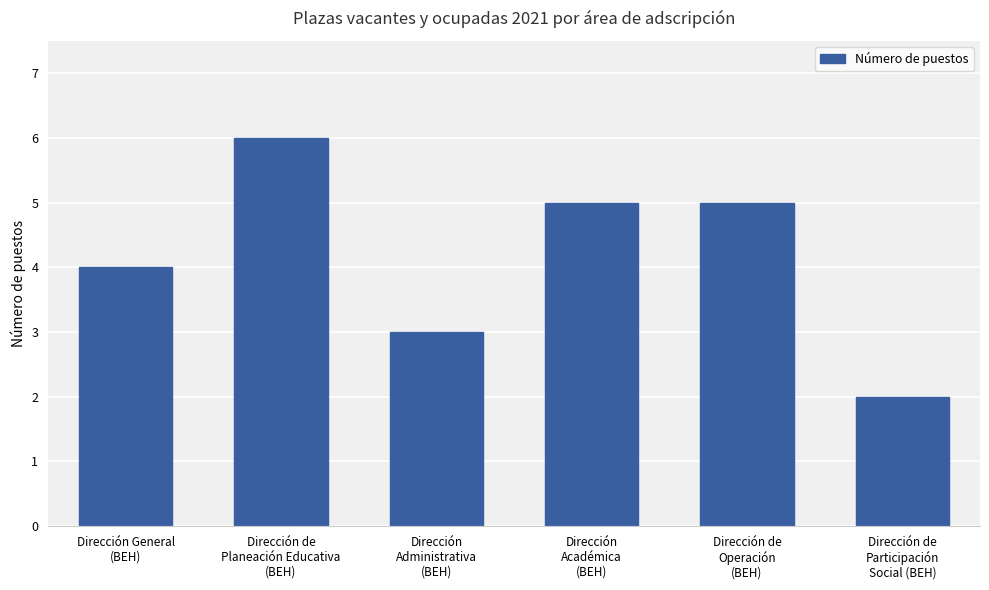

At which label is the value closest to 4?

Dirección General
(BEH)